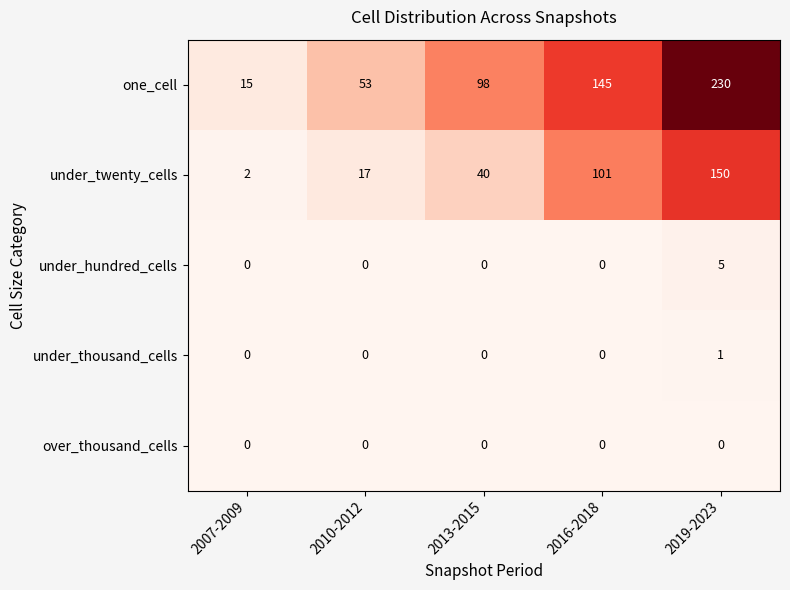

The under_twenty_cells series shows 62 at 2013-2015. True or false?

False